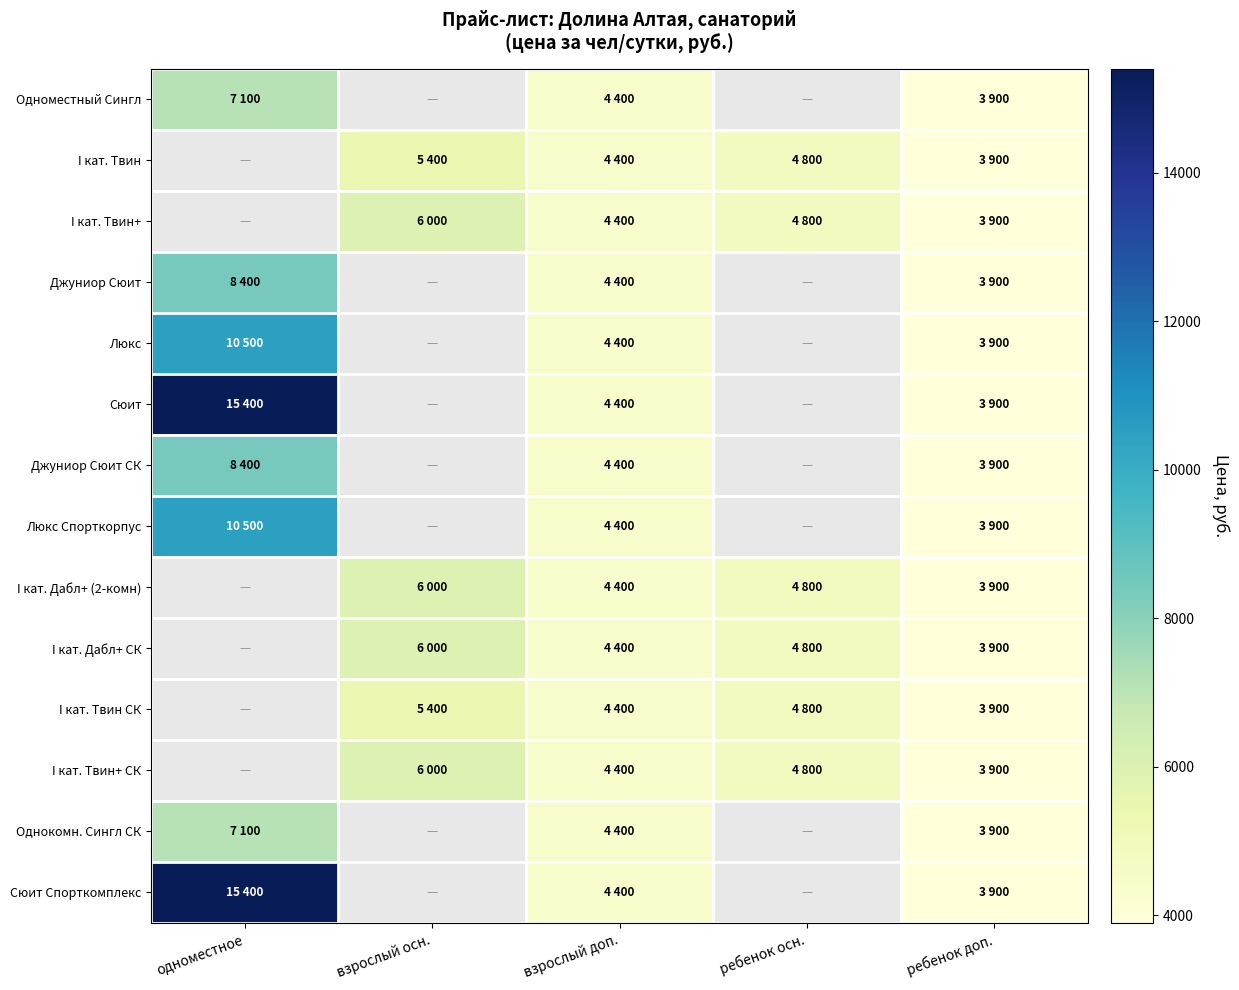

What value does the I кат. Твин series have at взрослый доп.?

4400.0